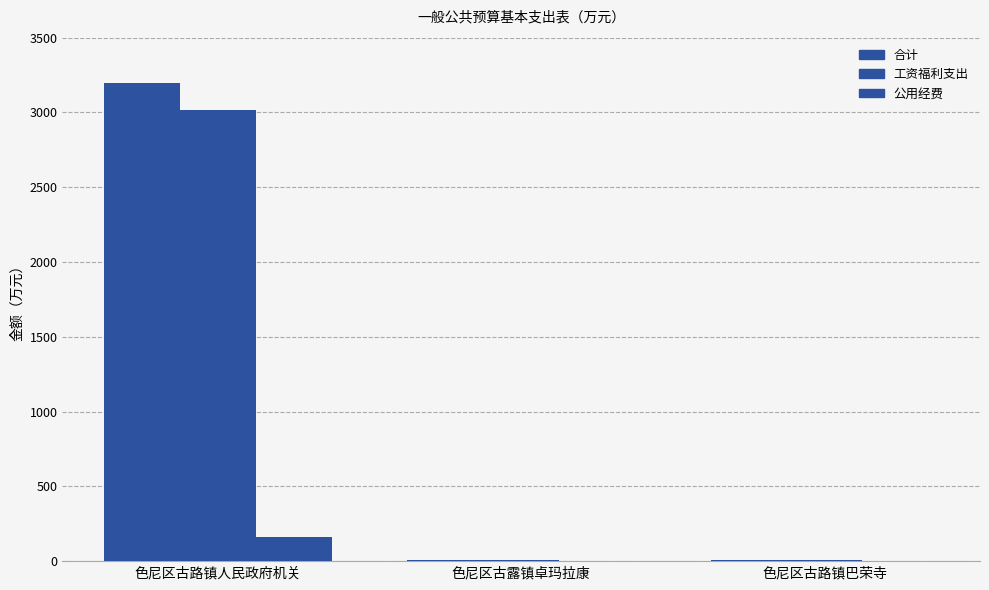

How many data points in 合计 are above 10?

2